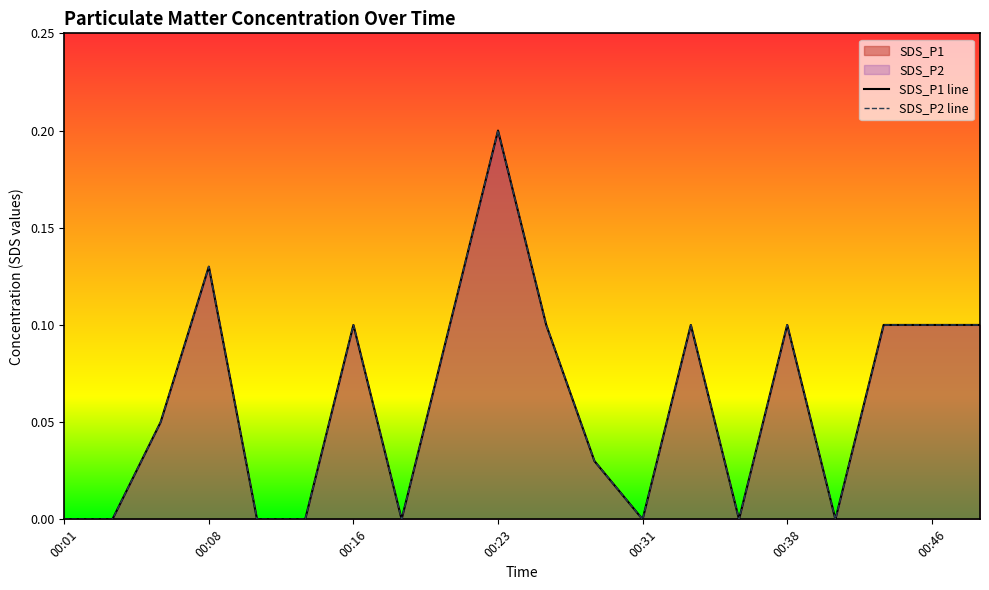

The value of SDS_P2 line at 00:23 is 0.2. True or false?

True